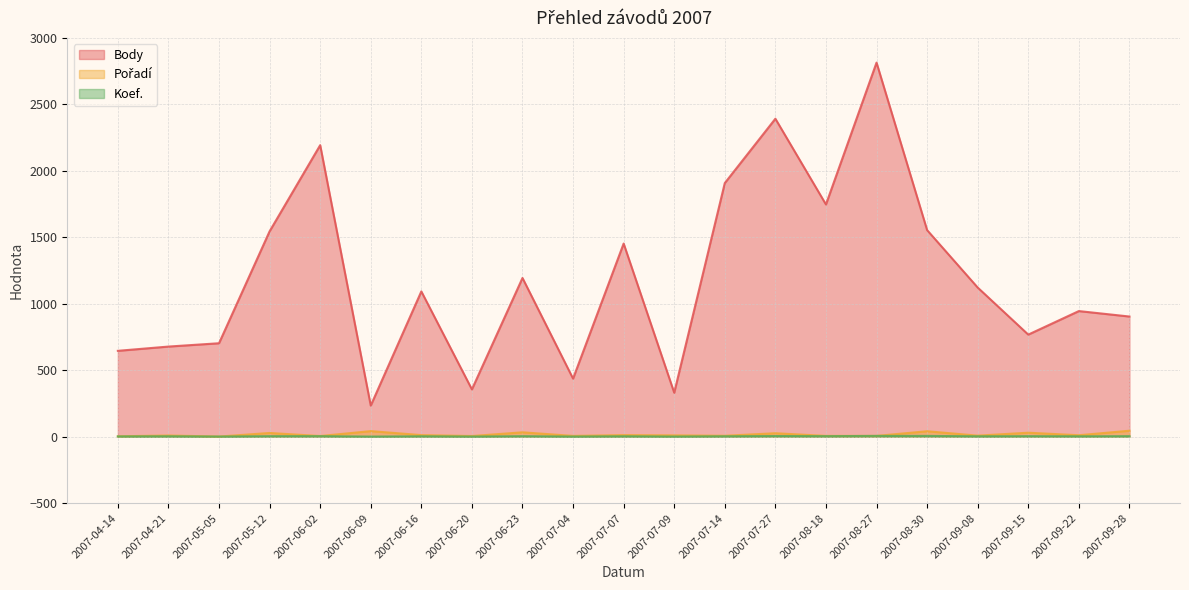

What is the difference between the highest and lowest values at 2007-06-02?

2189